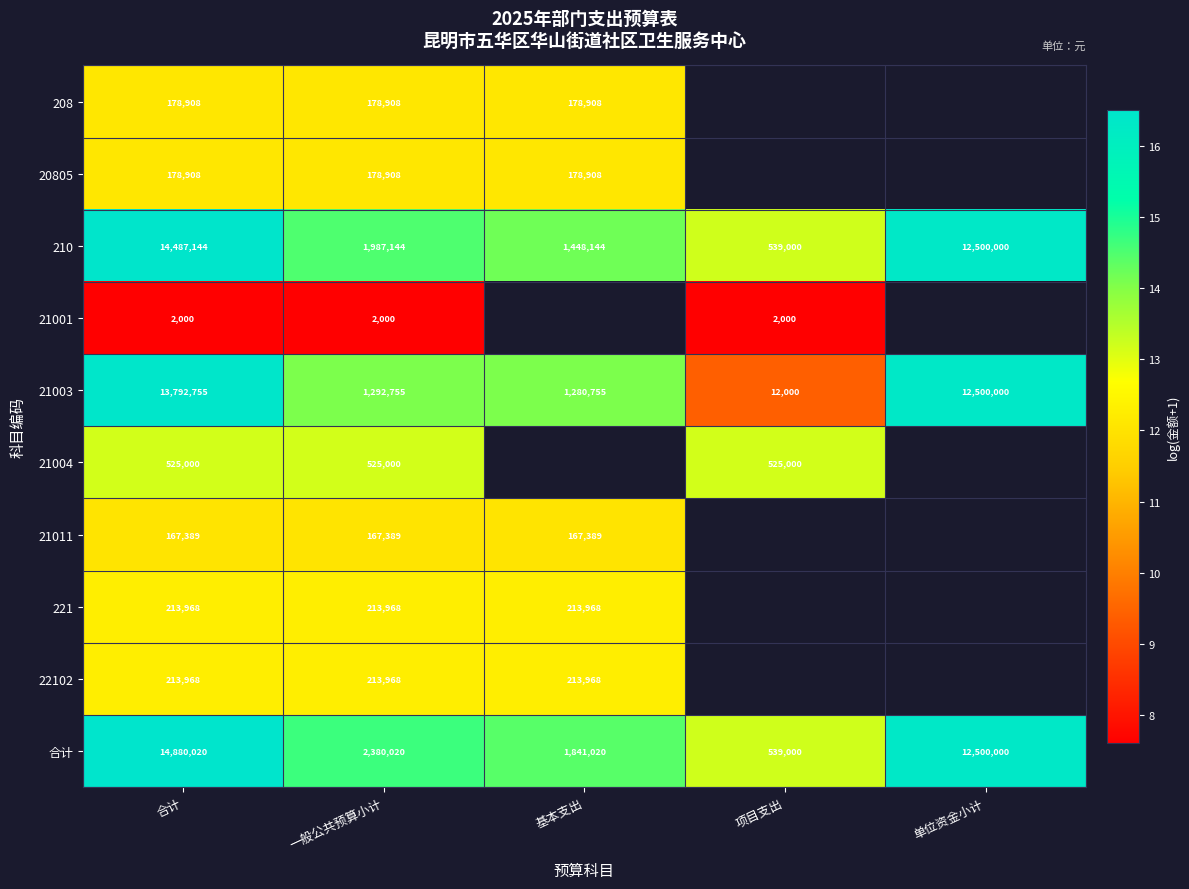

At how many categories does at least one series exceed 12?

5